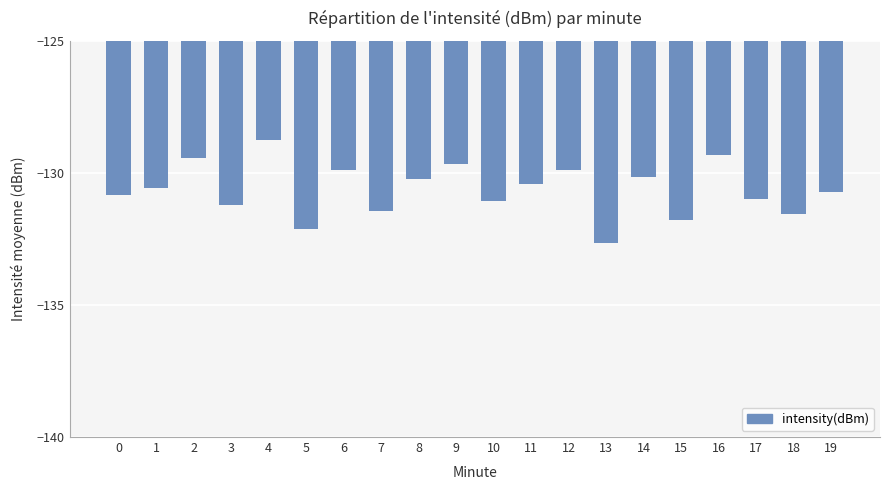

What is the difference between the second highest and second lowest values?

2.8